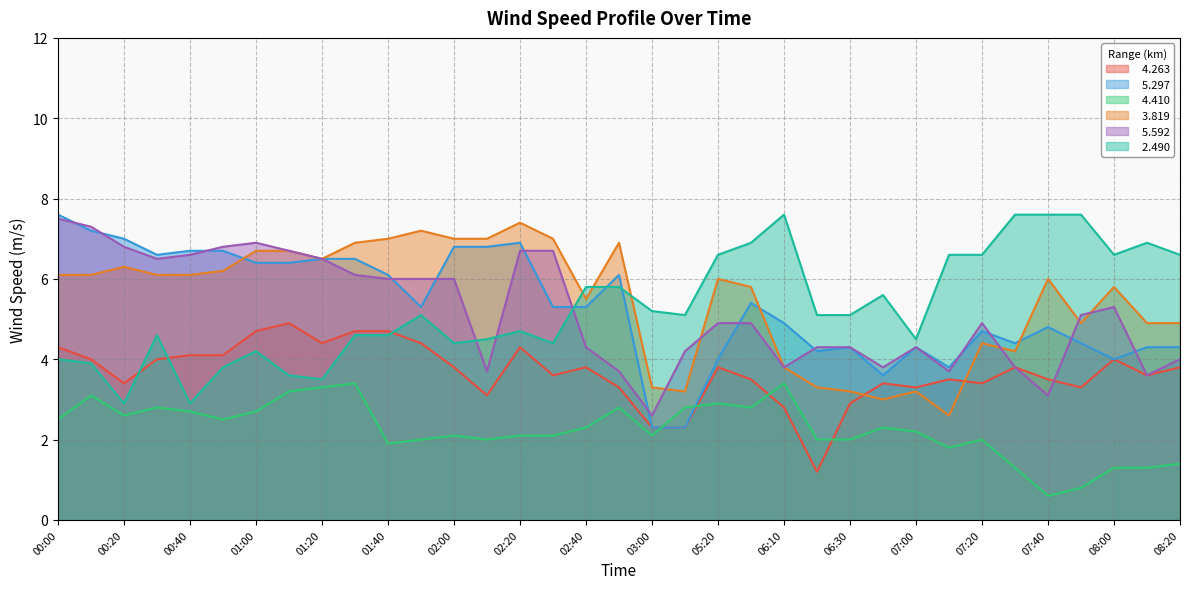

What is the greatest value displayed?

7.6